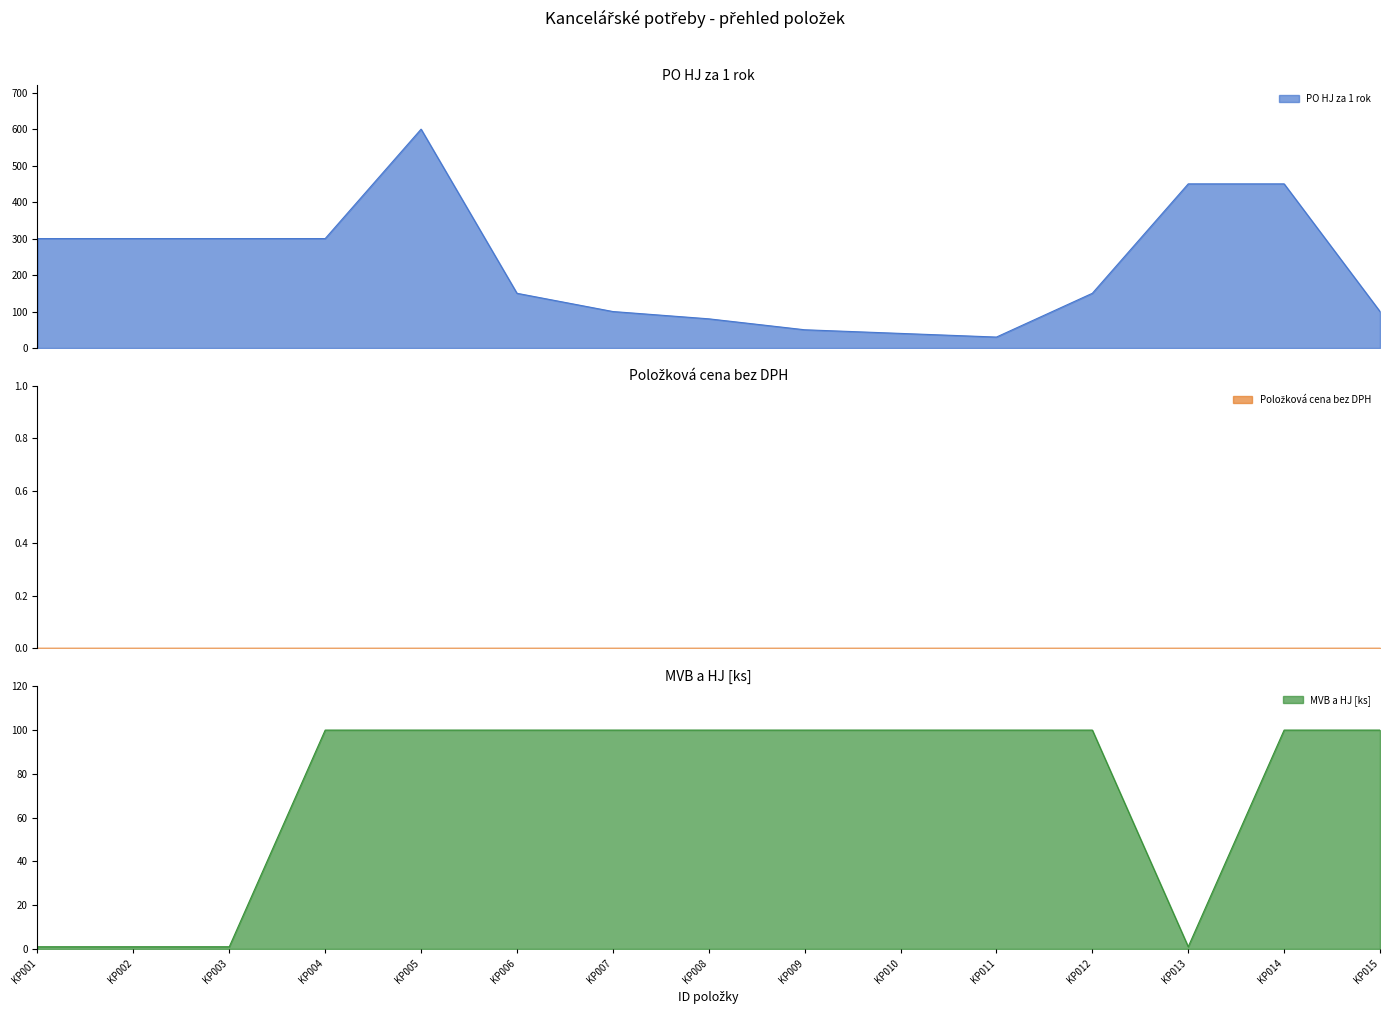

Which series has the largest range (max minus min)?

PO HJ za 1 rok